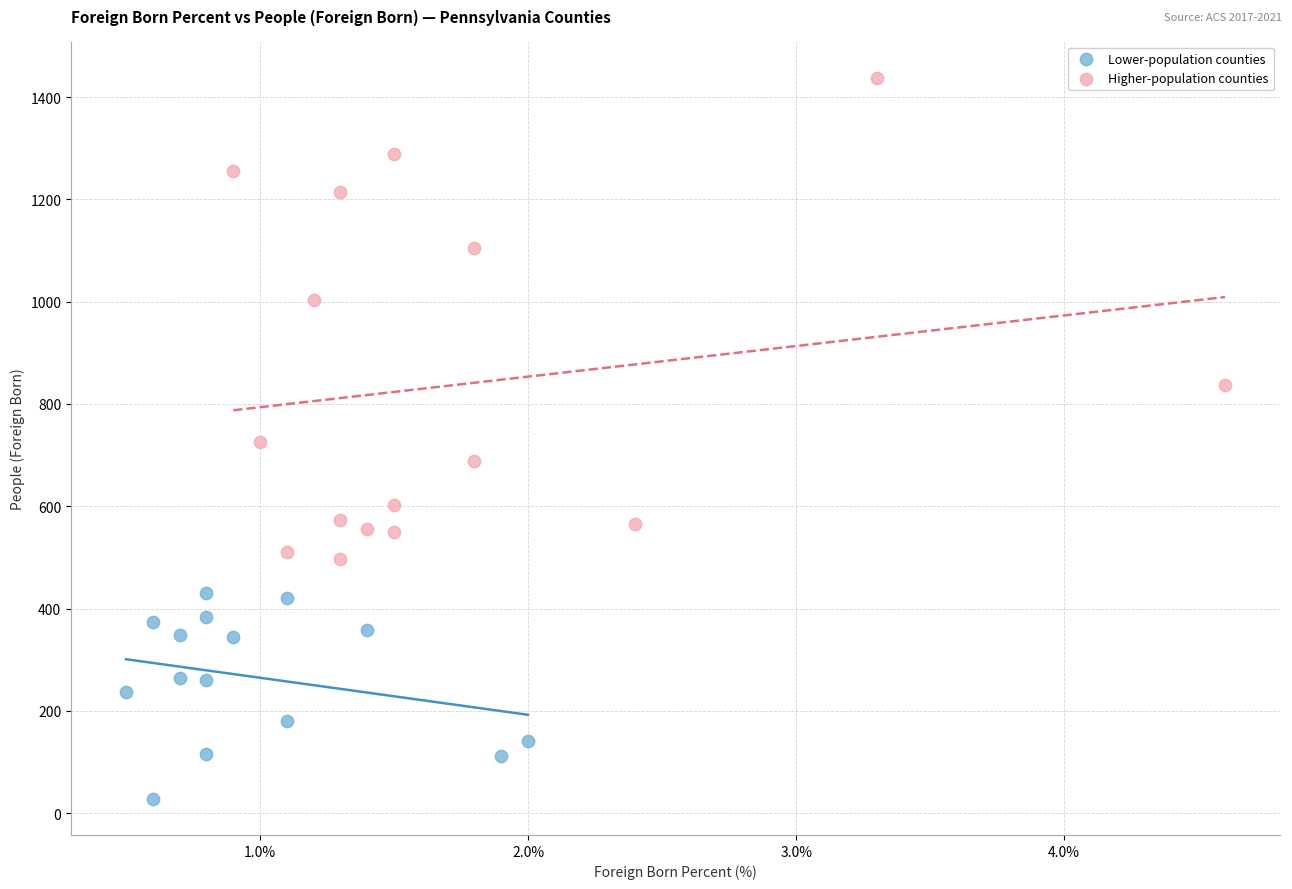

Which series contains the highest Y value?

Higher-population counties